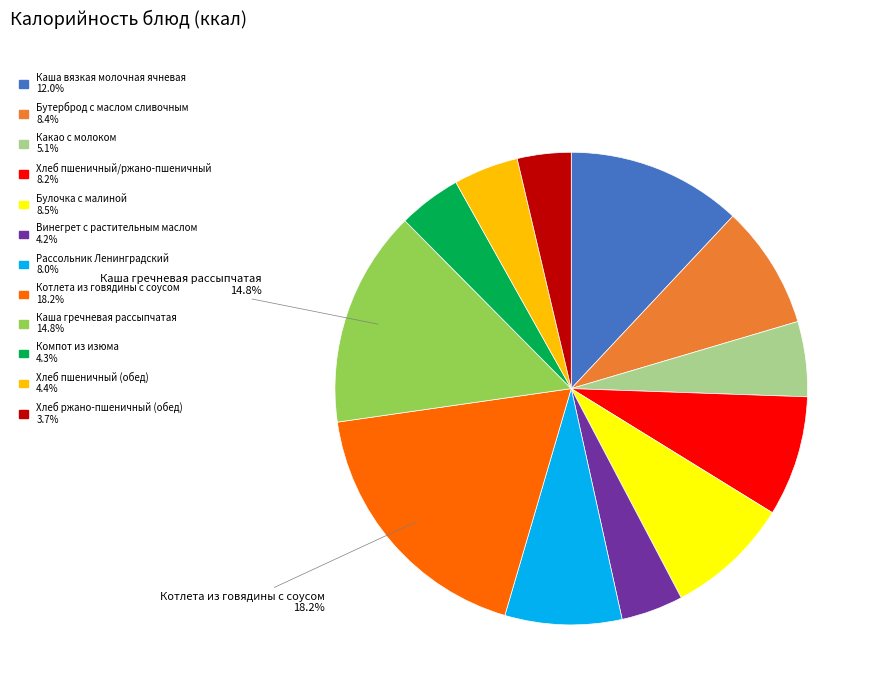

The Какао с молоком slice represents 5% of the pie. True or false?

True